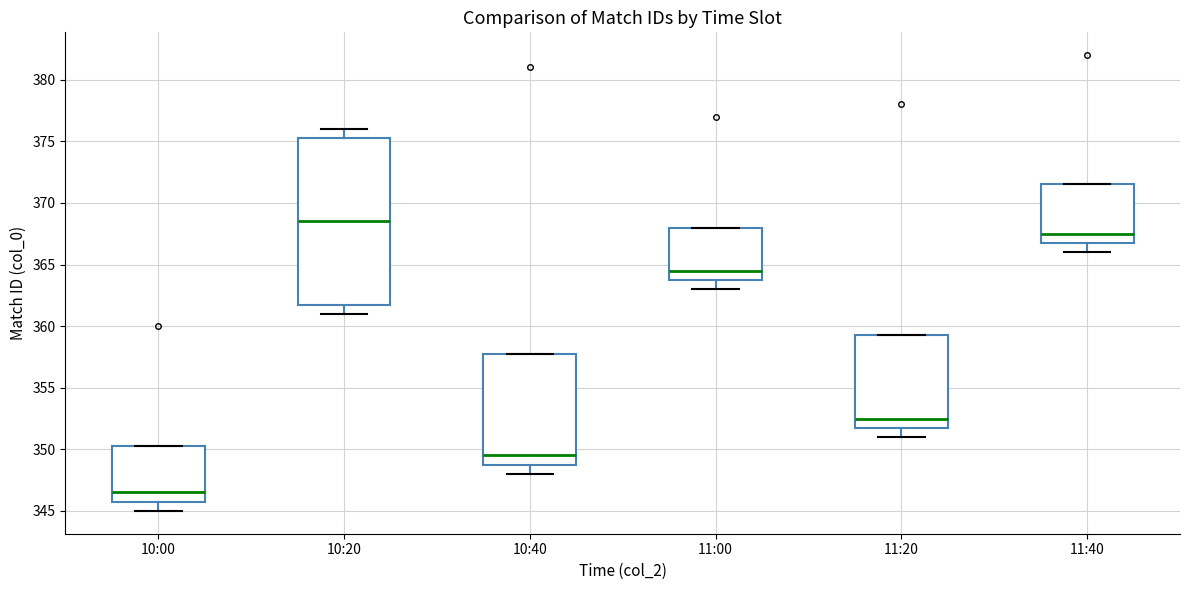

Reading left to right, read every box against the y-axis: the position of its median line, the range the box covers, and the ends of its whiskers. The values are not printed on the chart, so give them approximately, as read against the axis.

10:00: median 346.5, box 346.0 to 350.5, whiskers 345.0 to 350.5
10:20: median 368.5, box 362.0 to 375.5, whiskers 361.0 to 376.0
10:40: median 349.5, box 349.0 to 358.0, whiskers 348.0 to 358.0
11:00: median 364.5, box 364.0 to 368.0, whiskers 363.0 to 368.0
11:20: median 352.5, box 352.0 to 359.5, whiskers 351.0 to 359.5
11:40: median 367.5, box 367.0 to 371.5, whiskers 366.0 to 371.5